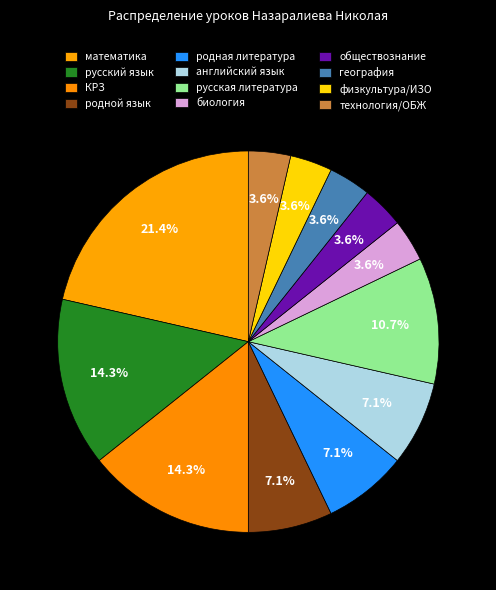

Approximately how many times larger is the value at русская литература compared to родной язык?

1.5